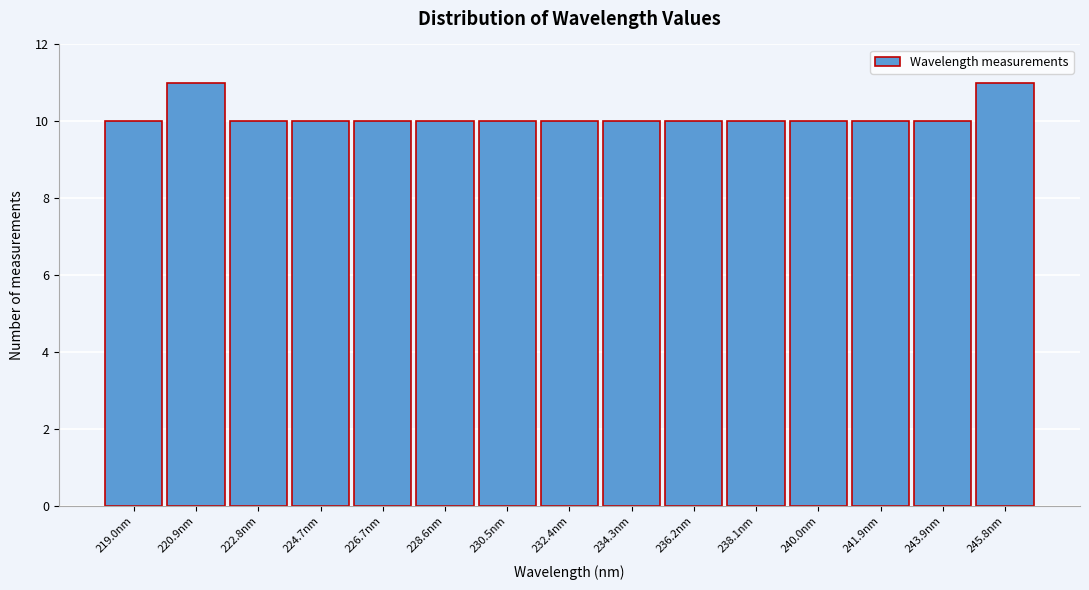

What is the height of the bar covering 231.4 to 233.4 on the x-axis? Neither the bar edges nor the heights are printed on the chart, so give them approximately, as read against the axes.

10